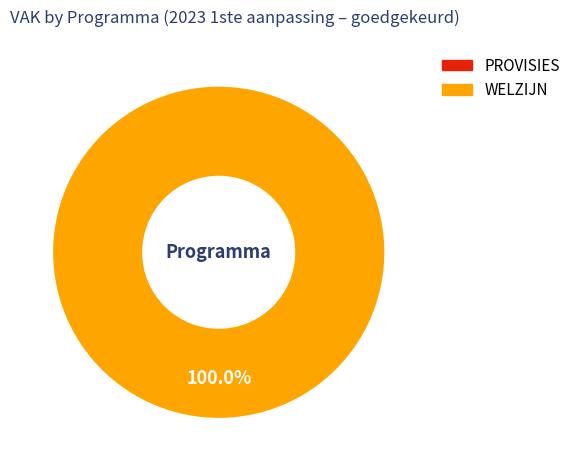

What is the majority slice?

WELZIJN